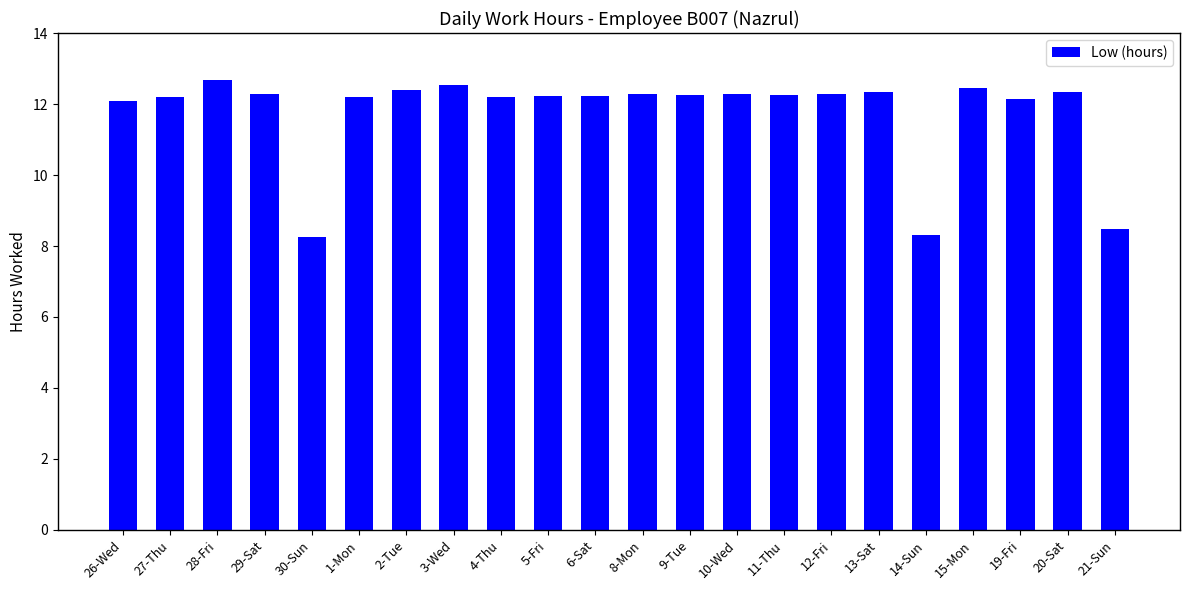

What is the difference between the maximum and second lowest values?

4.4